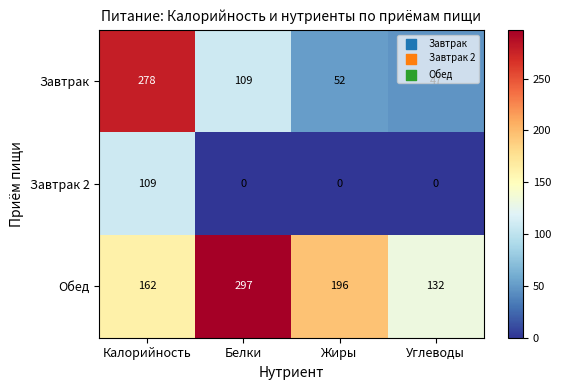

At which label does Обед first exceed 196?

Белки